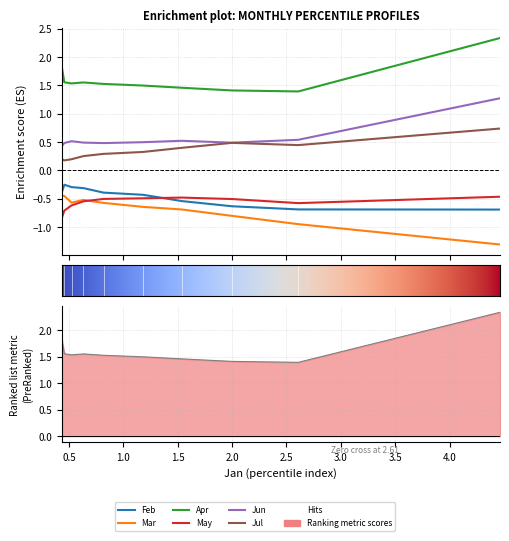

True or false: Feb and Jul intersect in this chart.

False